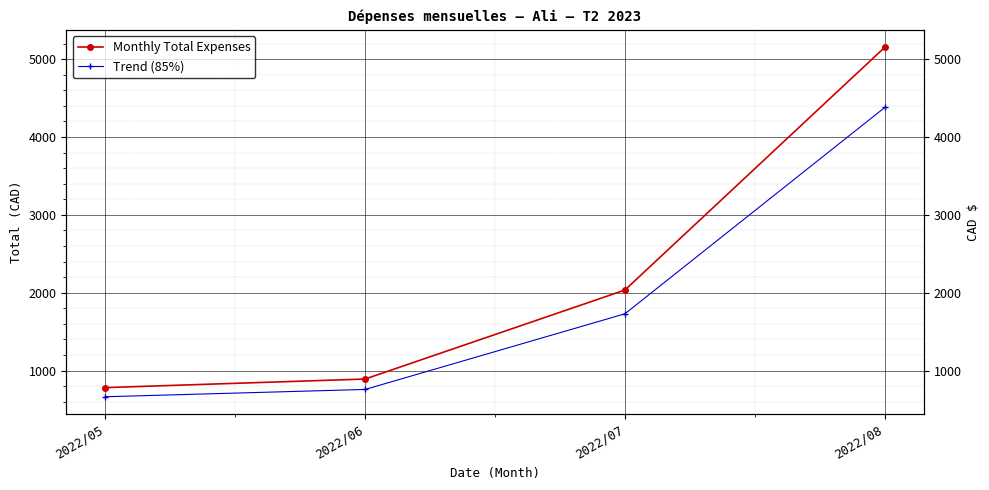

At which label does Trend (85%) first exceed 1729?

2022/07